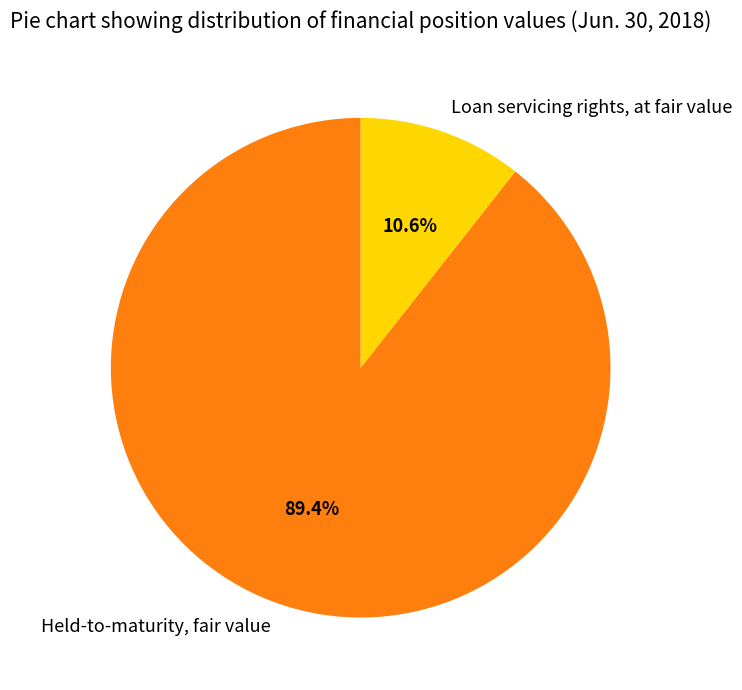

Is the sum of Held-to-maturity, fair value and Loan servicing rights, at fair value greater than half?

Yes